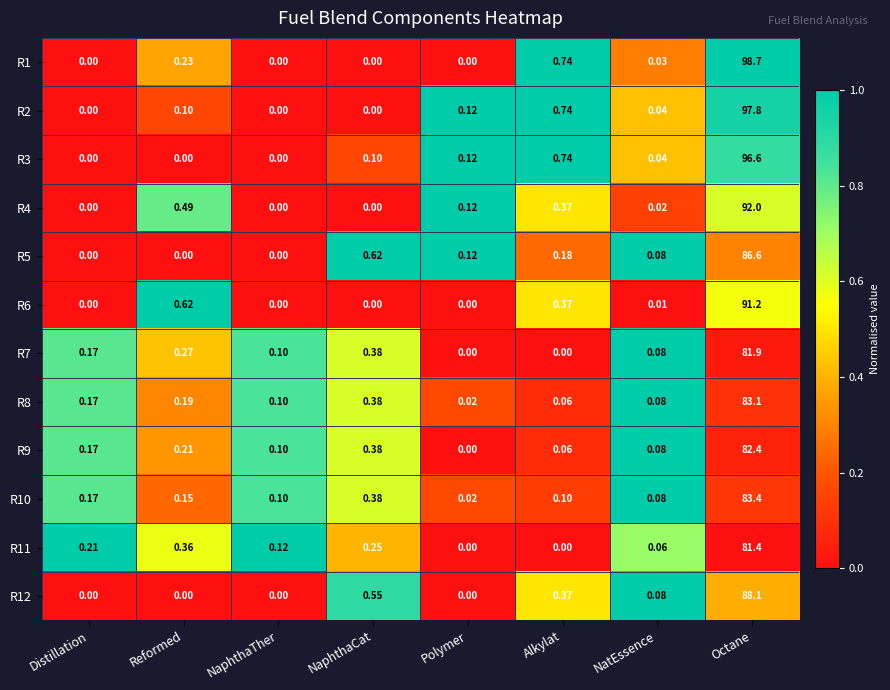

Is the value of R10 at Reformed greater than the value of R7 at NaphthaCat?

No